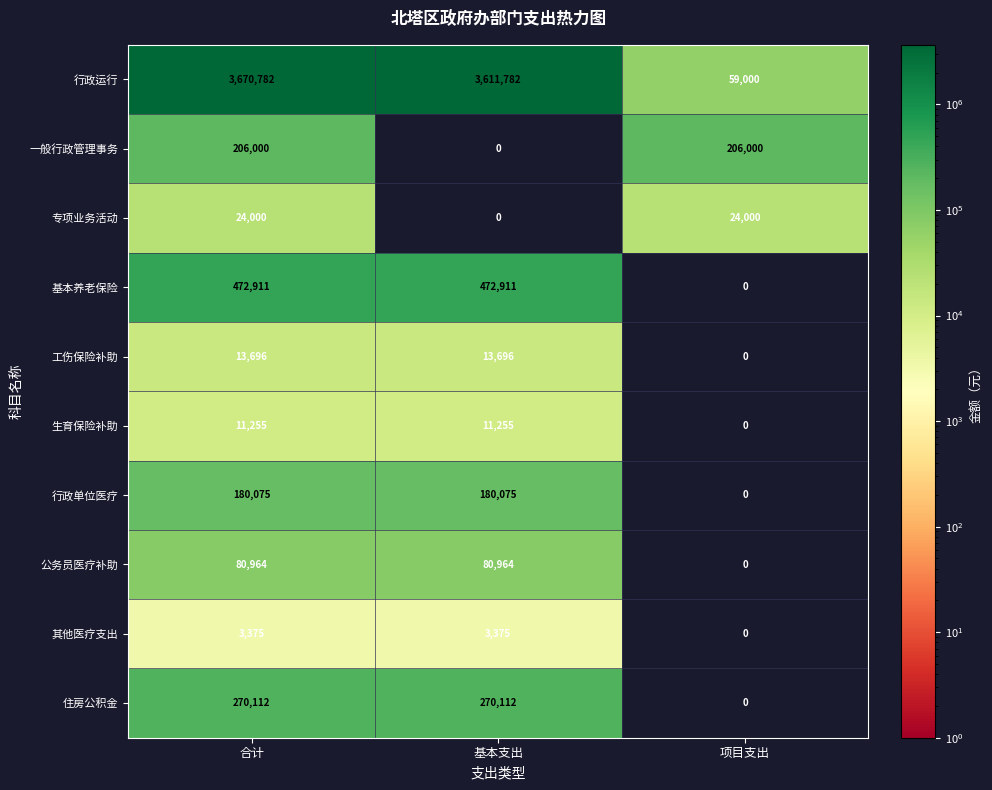

What is the sum of all 行政运行 values?

7341564